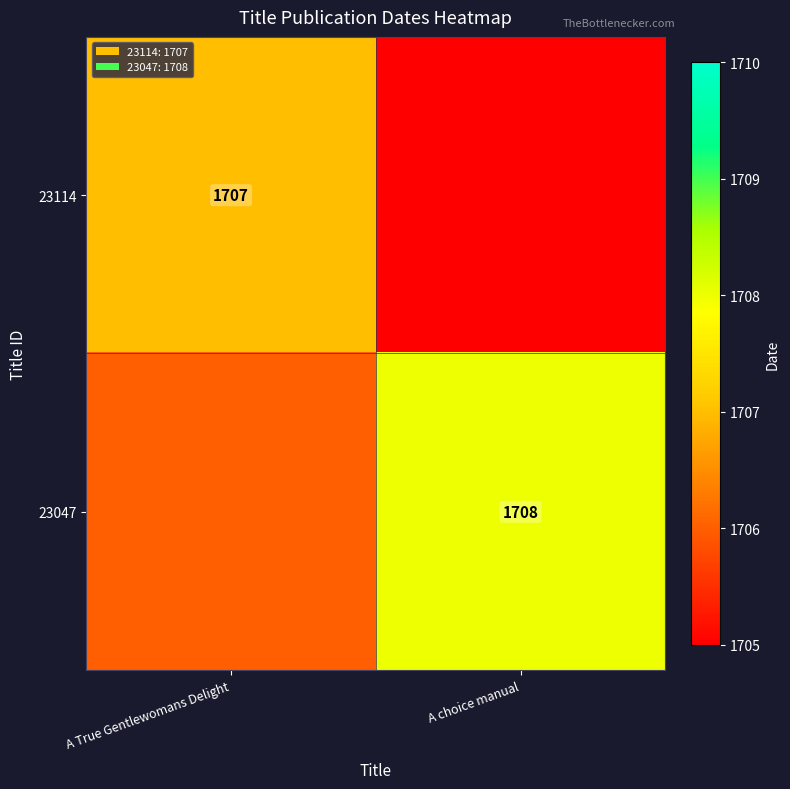

Which category has the highest value across all series?

A choice manual